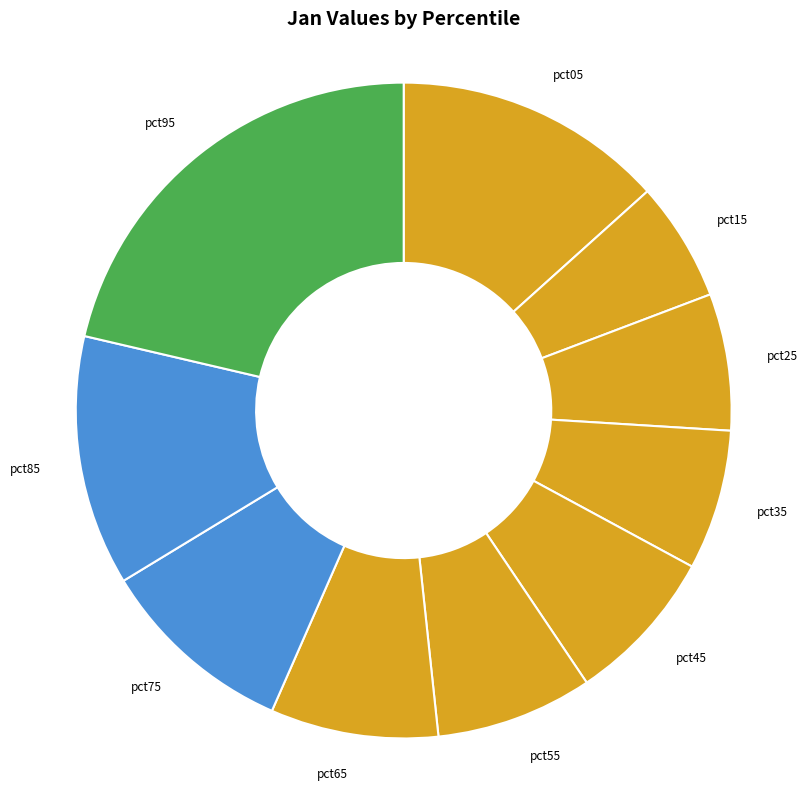

Which has a higher value, pct65 or pct55?

pct65